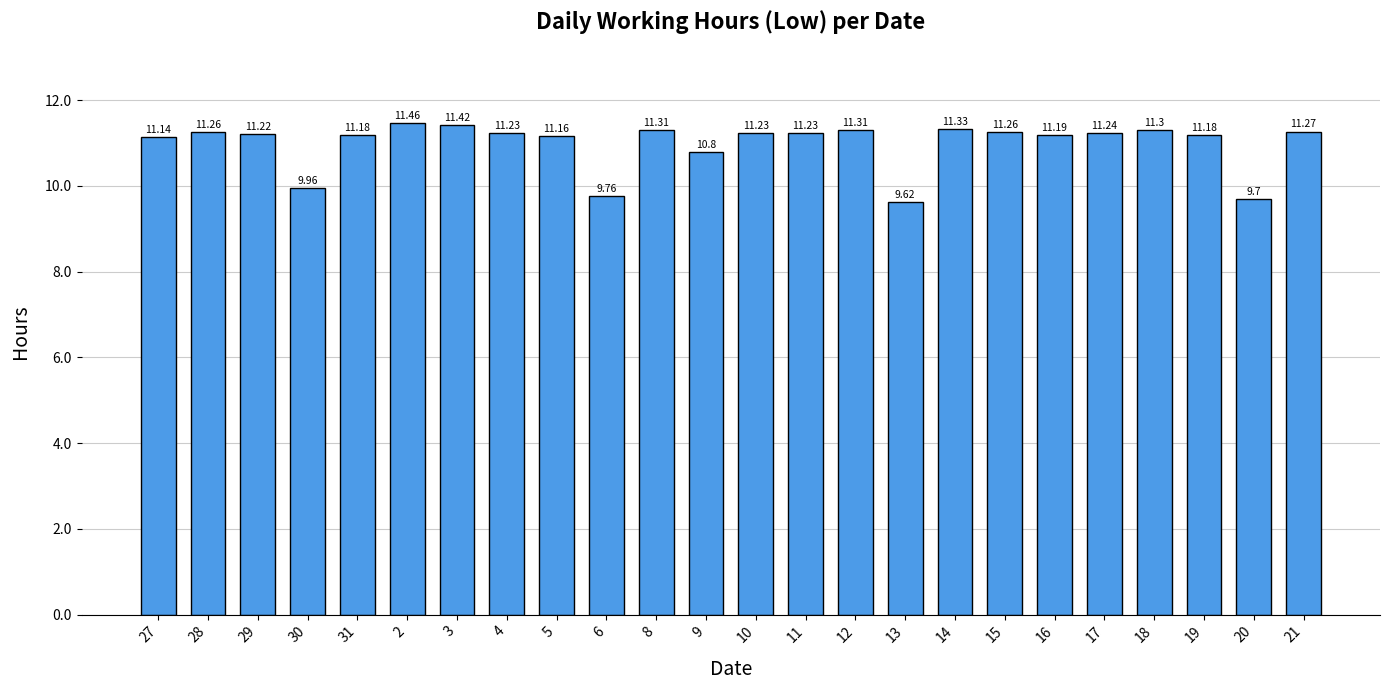

Reading left to right, transcribe all the data shown in this chart.

27=11.1	28=11.3	29=11.2	30=10.0	31=11.2	2=11.5	3=11.4	4=11.2	5=11.2	6=9.8	8=11.3	9=10.8	10=11.2	11=11.2	12=11.3	13=9.6	14=11.3	15=11.3	16=11.2	17=11.2	18=11.3	19=11.2	20=9.7	21=11.3